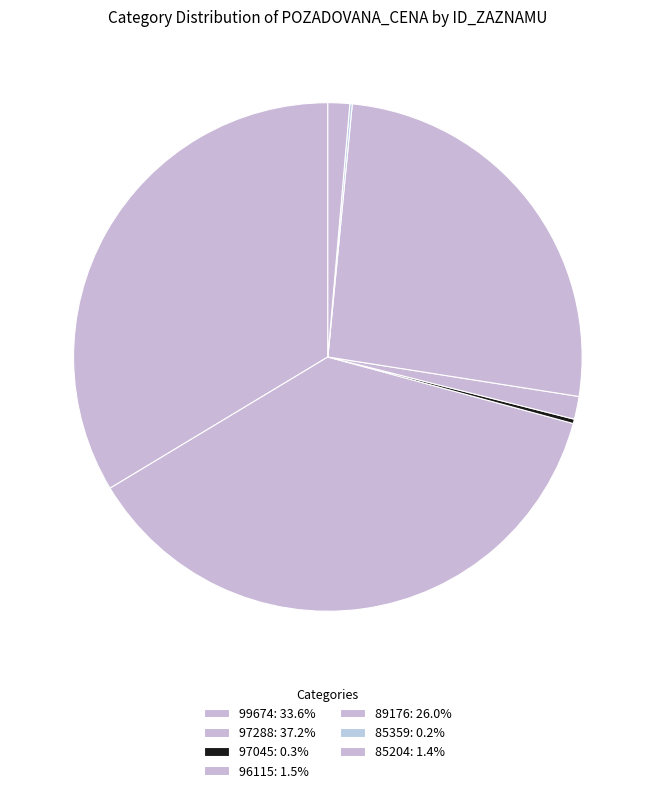

To the nearest percent, what is the combined percentage of 85204 and 97288?

39%